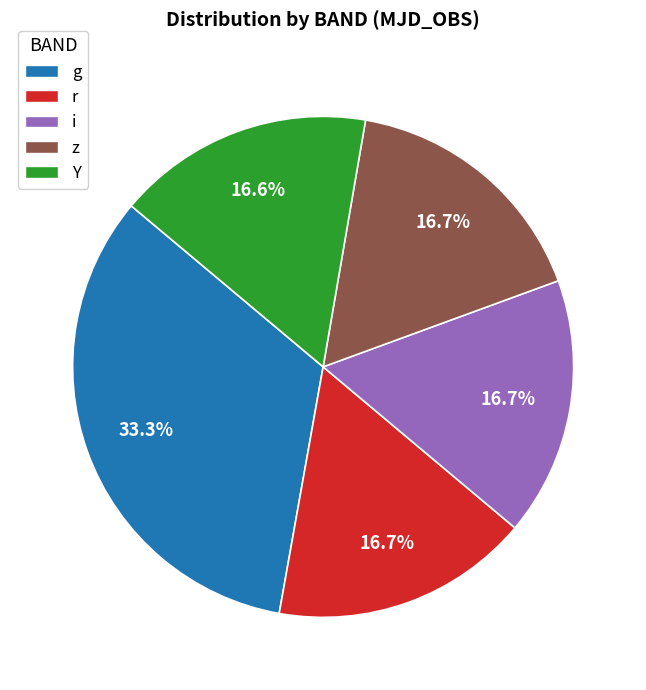

Is there a majority slice in this chart?

No